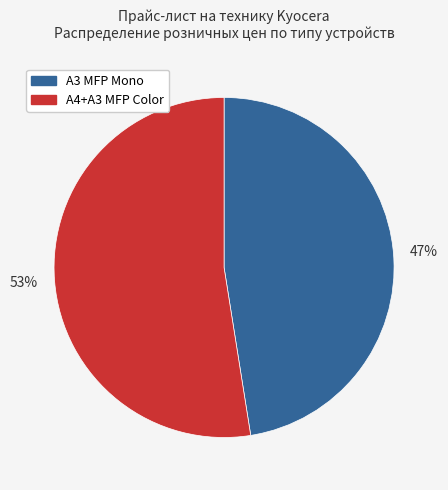

The A4+A3 MFP Color slice represents 41% of the pie. True or false?

False